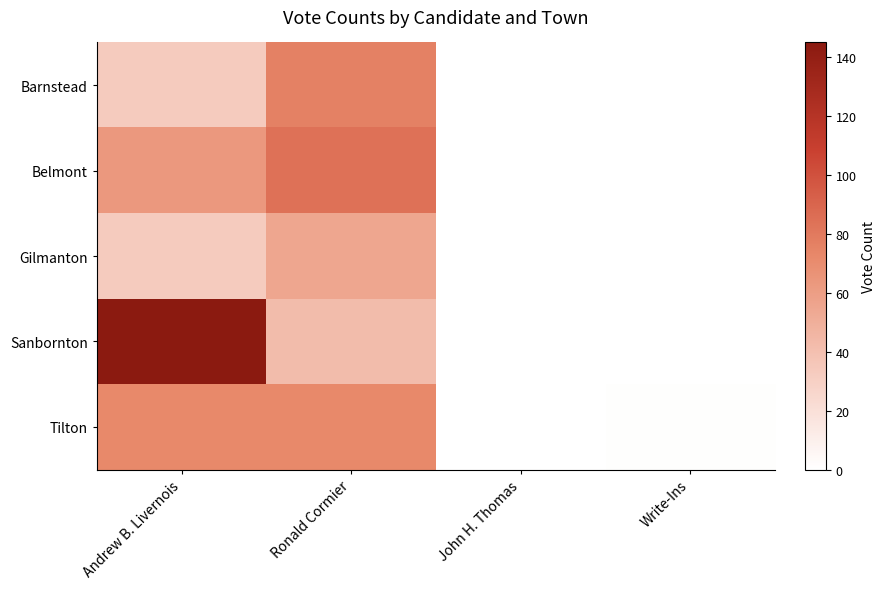

What is the total value across all series at Write-Ins?

1